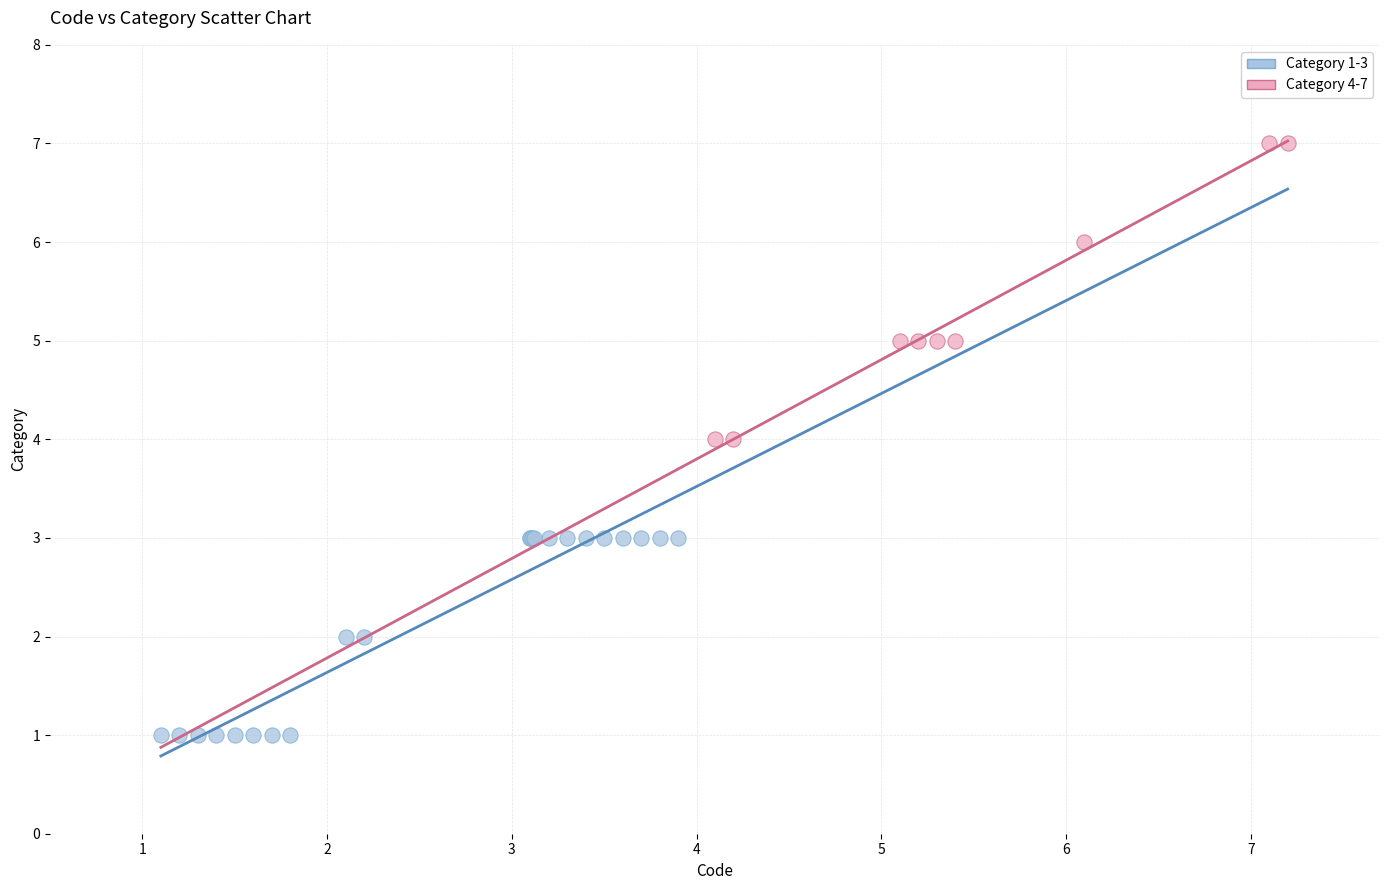

Which series contains the highest Y value?

Category 4-7